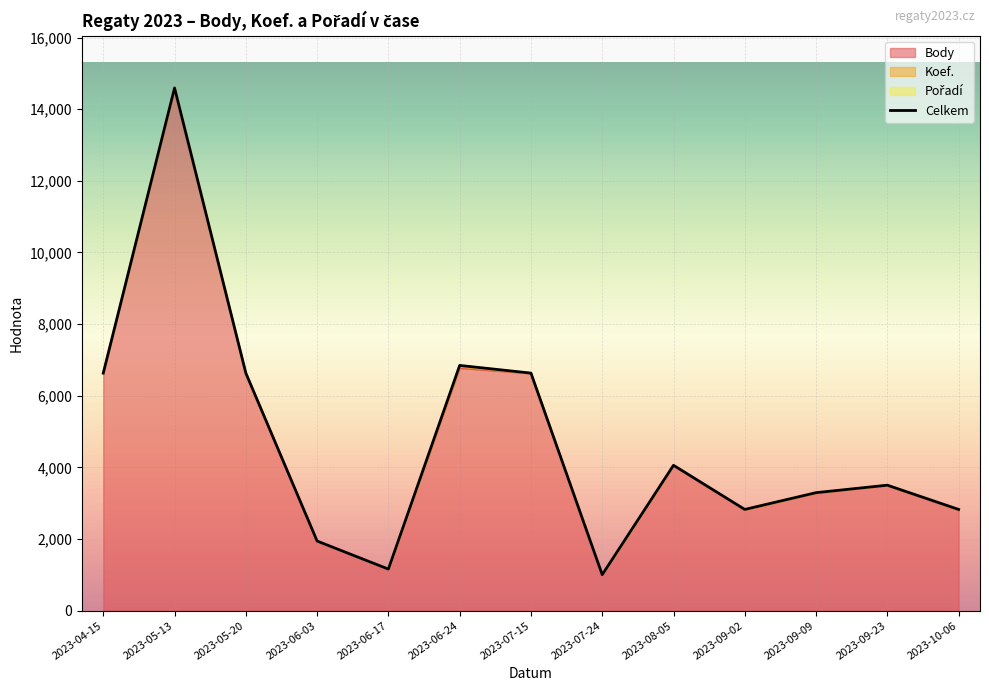

What is the difference between the second highest and second lowest values?

5686